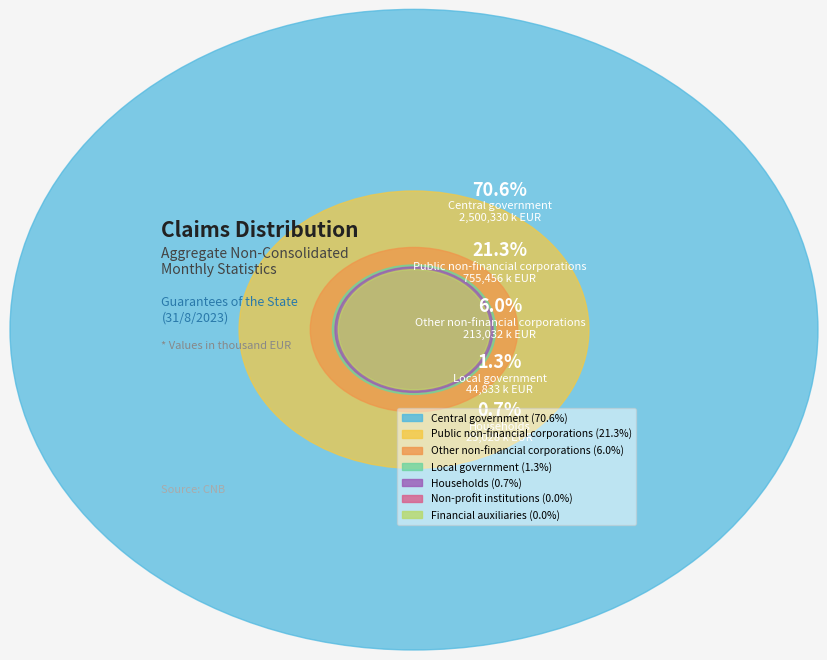

Count the number of slices in the pie.

7